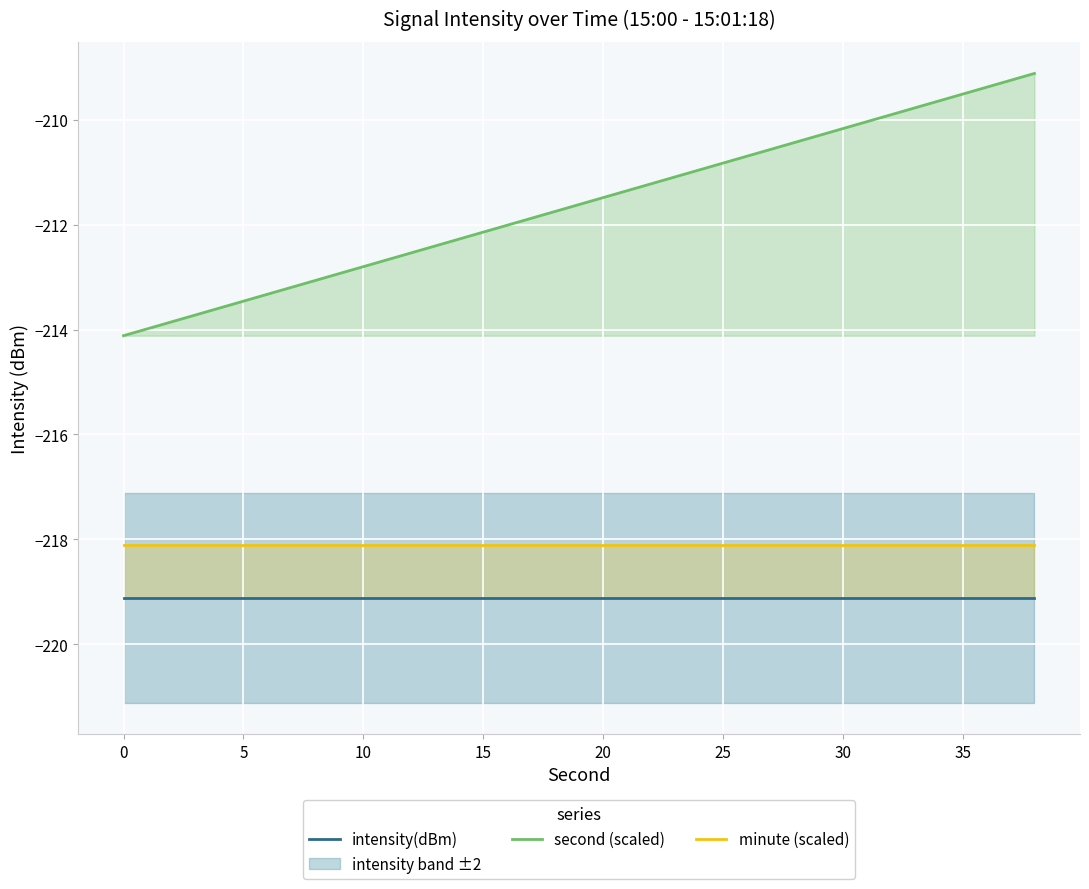

True or false: second (scaled) has a value of -211.5 at 20.

True